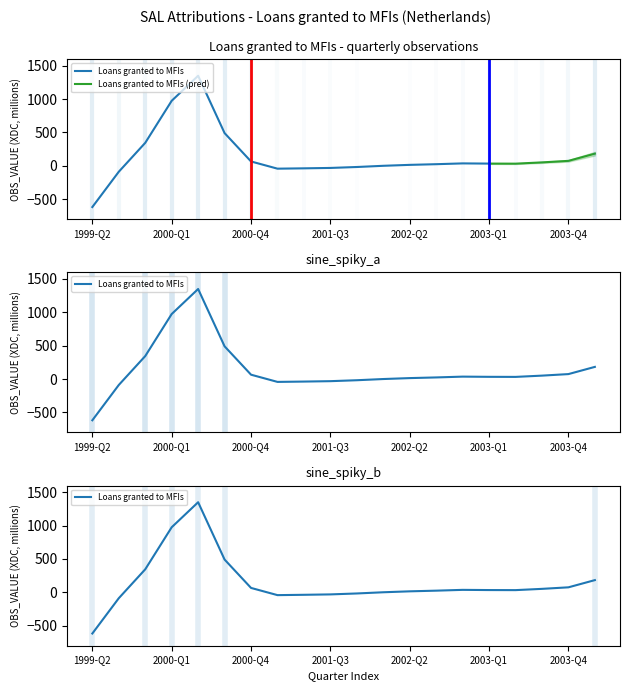

True or false: the data shows 10 at 2003-Q2.

False